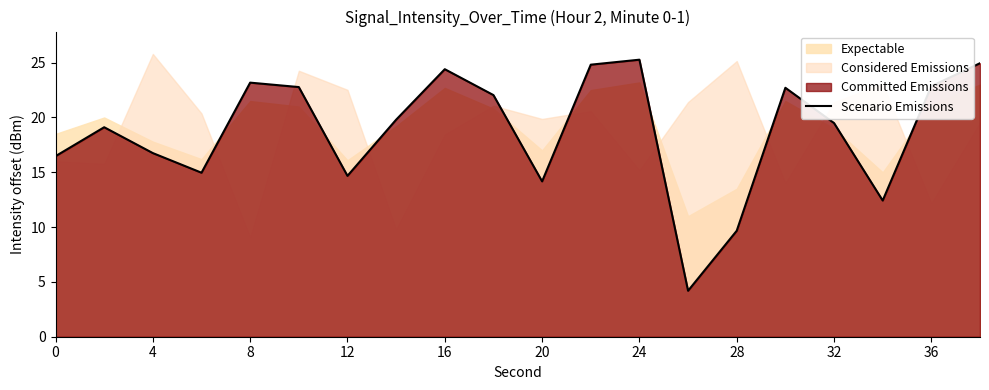

True or false: Scenario Emissions has a value of 19.5 at 32.

True